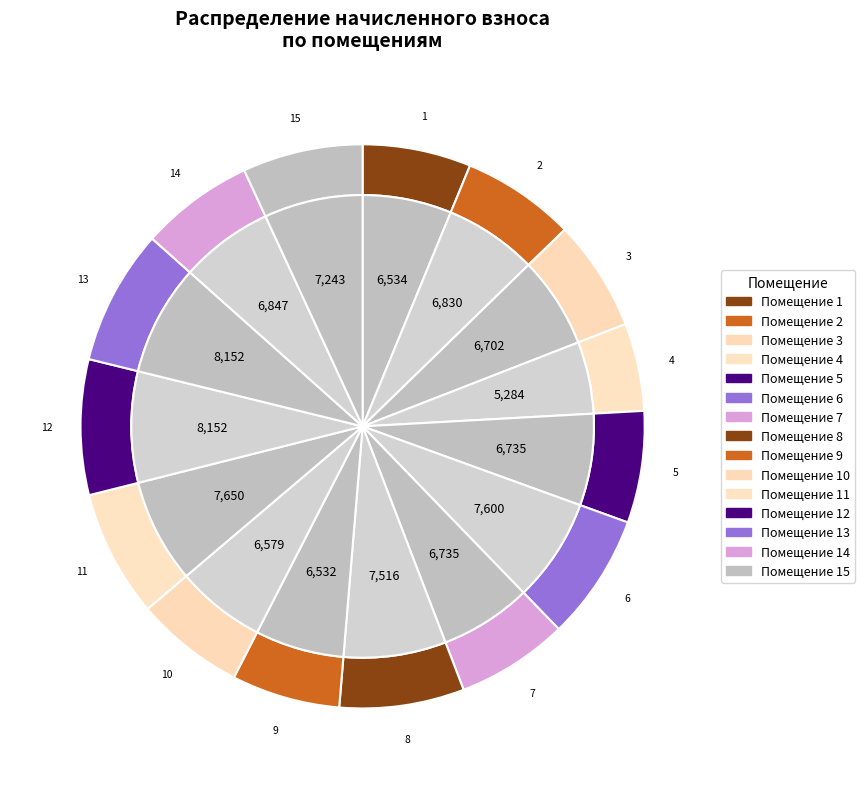

Approximately how many times larger is the value at 4 compared to 7?

0.8